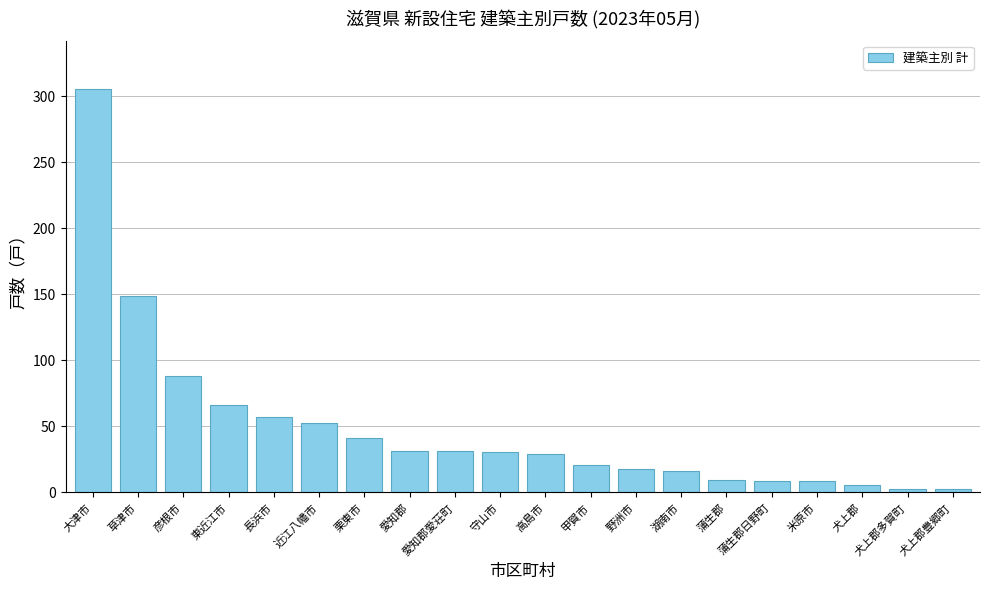

What position from the right is 東近江市?

17